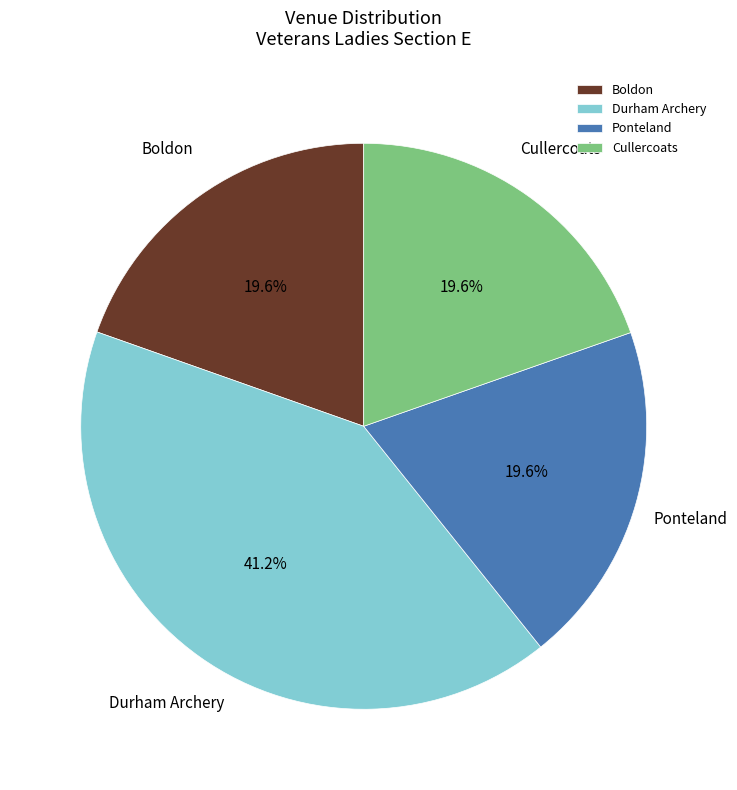

Is Durham Archery the majority of the pie?

No